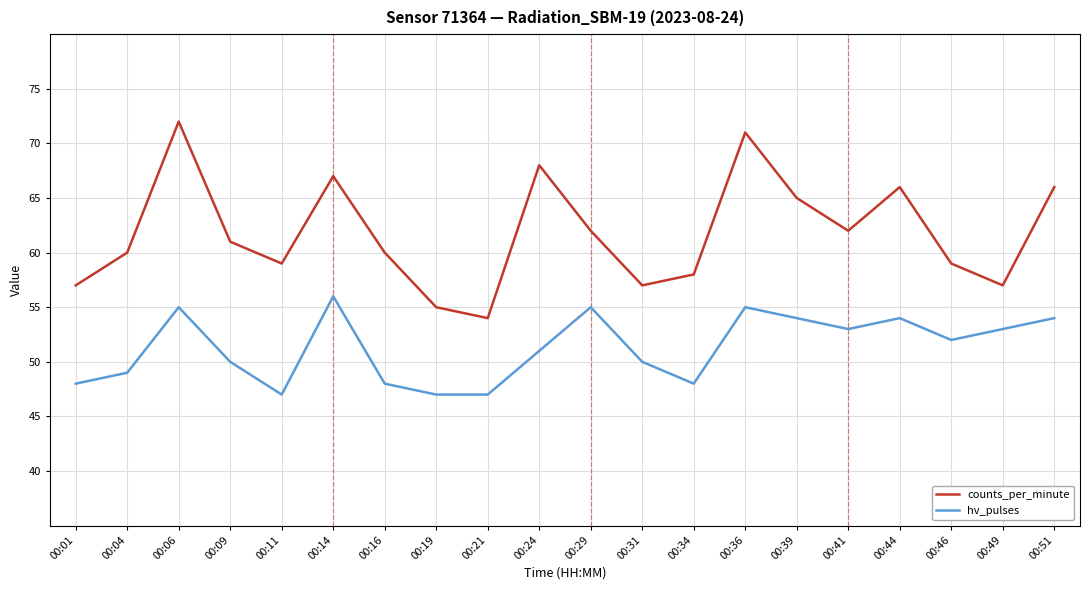

True or false: counts_per_minute and hv_pulses intersect in this chart.

False